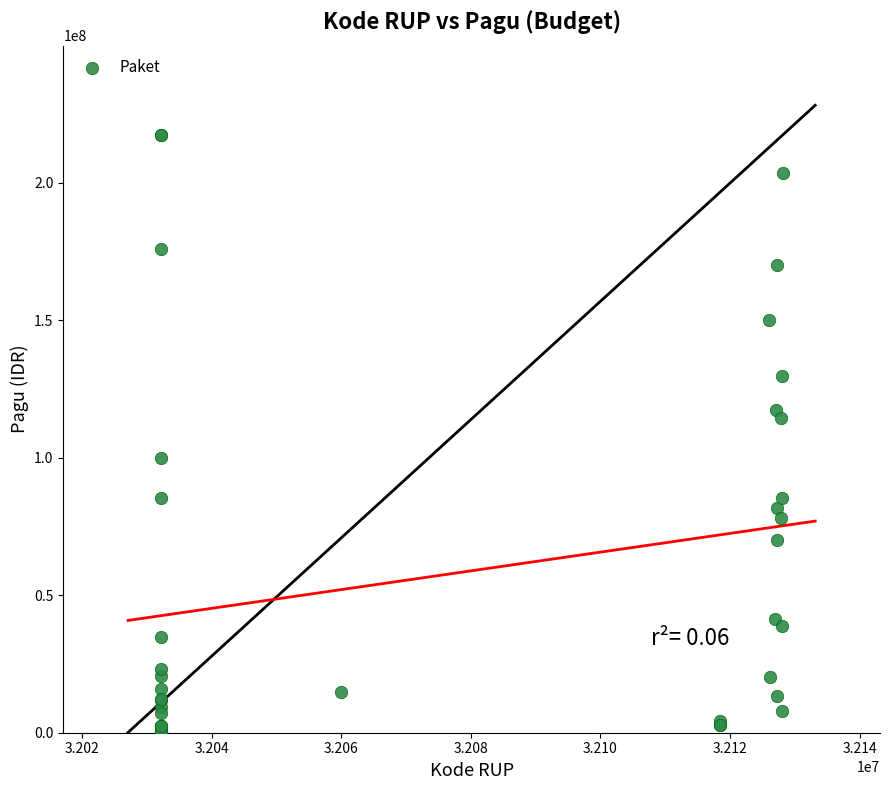

What Y value in the scatter plot is closest to 108830000?

114296000